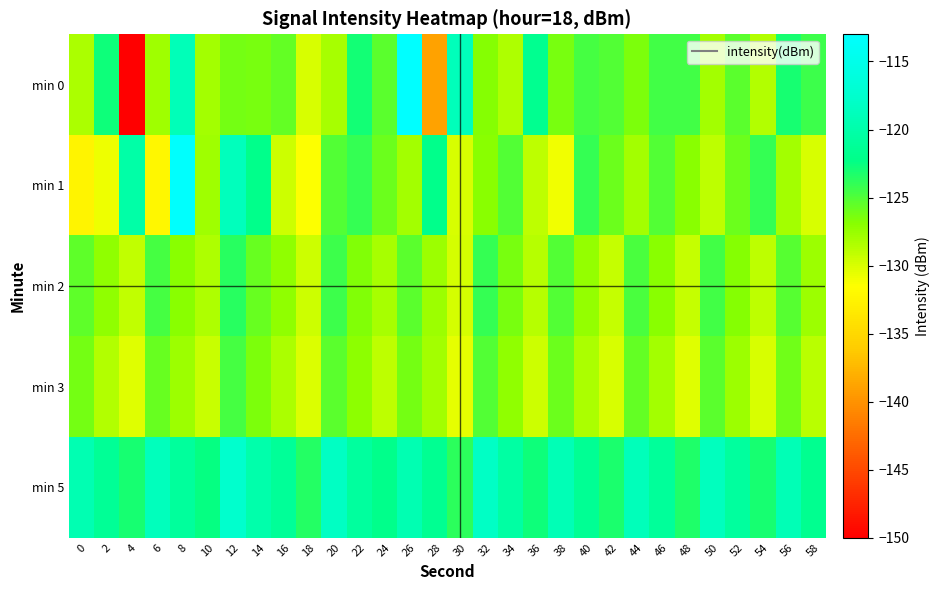

Reading right to left, list all the values displayed in this chart.

min 0: 58=-124.3	56=-123.0	54=-128.6	52=-125.3	50=-128.0	48=-124.4	46=-124.4	44=-126.6	42=-125.1	40=-124.7	38=-126.4	36=-121.7	34=-128.4	32=-126.8	30=-118.9	28=-139.0	26=-113.0	24=-125.3	22=-122.9	20=-128.1	18=-130.0	16=-125.6	14=-126.3	12=-126.2	10=-127.9	8=-119.0	6=-127.9	4=-150.8	2=-122.8	0=-128.2
min 1: 58=-130.0	56=-128.0	54=-124.0	52=-126.0	50=-129.0	48=-127.0	46=-125.0	44=-128.0	42=-126.0	40=-124.0	38=-131.0	36=-129.0	34=-125.0	32=-127.0	30=-130.0	28=-122.0	26=-128.0	24=-126.0	22=-124.0	20=-125.0	18=-131.5	16=-129.5	14=-122.0	12=-118.7	10=-127.8	8=-113.2	6=-132.2	4=-120.2	2=-130.9	0=-132.5
min 2: 58=-127.7	56=-125.2	54=-129.0	52=-126.8	50=-124.5	48=-129.3	46=-127.0	44=-124.8	42=-129.2	40=-127.4	38=-125.1	36=-128.7	34=-126.4	32=-124.1	30=-129.8	28=-127.6	26=-125.4	24=-128.1	22=-126.7	20=-124.3	18=-129.5	16=-127.2	14=-125.8	12=-123.6	10=-128.4	8=-126.9	6=-124.7	4=-129.1	2=-127.3	0=-125.5
min 3: 58=-128.8	56=-126.1	54=-130.0	52=-127.7	50=-125.4	48=-130.2	46=-127.9	44=-125.6	42=-130.0	40=-128.2	38=-126.0	36=-129.6	34=-127.3	32=-125.0	30=-130.5	28=-128.0	26=-126.2	24=-128.9	22=-127.1	20=-125.3	18=-130.1	16=-128.3	14=-126.5	12=-124.7	10=-129.4	8=-127.6	6=-125.8	4=-130.3	2=-128.5	0=-126.2
min 5: 58=-121.7	56=-119.2	54=-123.0	52=-120.8	50=-118.5	48=-123.3	46=-121.0	44=-118.8	42=-123.2	40=-121.4	38=-119.1	36=-122.7	34=-120.4	32=-118.1	30=-123.8	28=-121.6	26=-119.4	24=-122.1	22=-120.7	20=-118.3	18=-123.5	16=-121.2	14=-119.8	12=-117.6	10=-122.4	8=-120.9	6=-118.7	4=-123.1	2=-121.3	0=-119.5